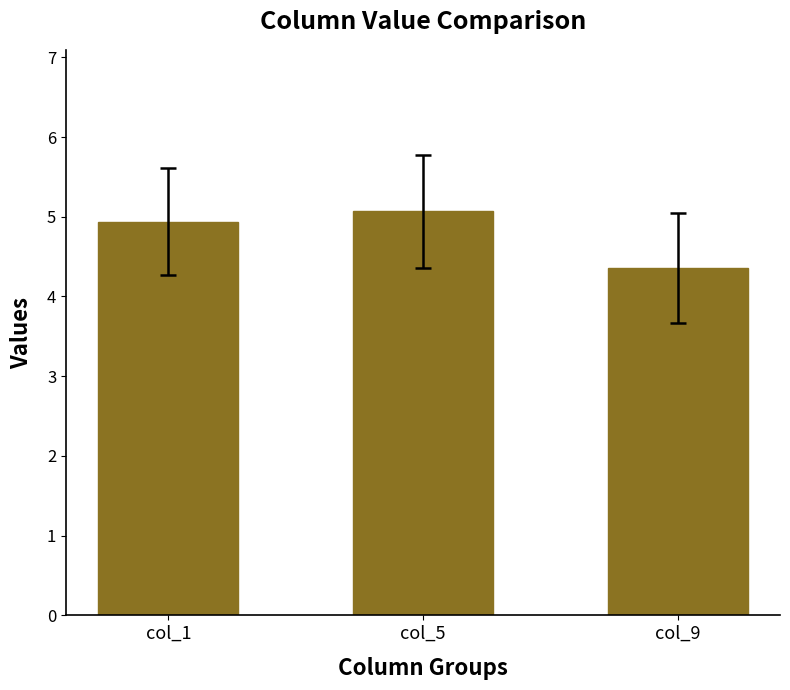

What is the ratio of the value at col_1 to the value at col_9?

1.1